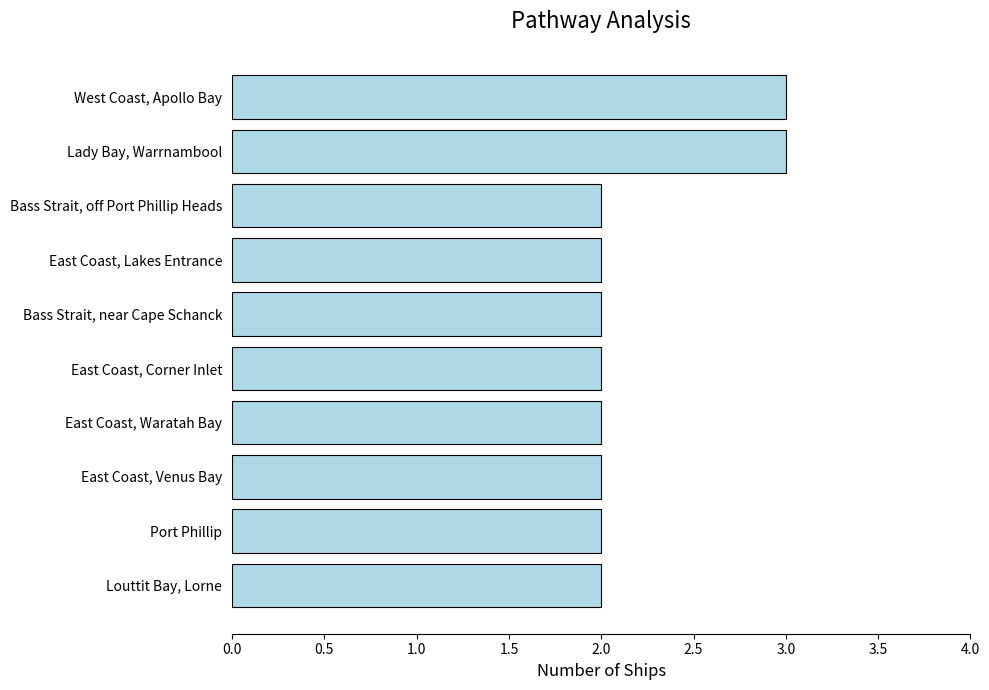

What is the change in value from Bass Strait, near Cape Schanck to West Coast, Apollo Bay?

+1